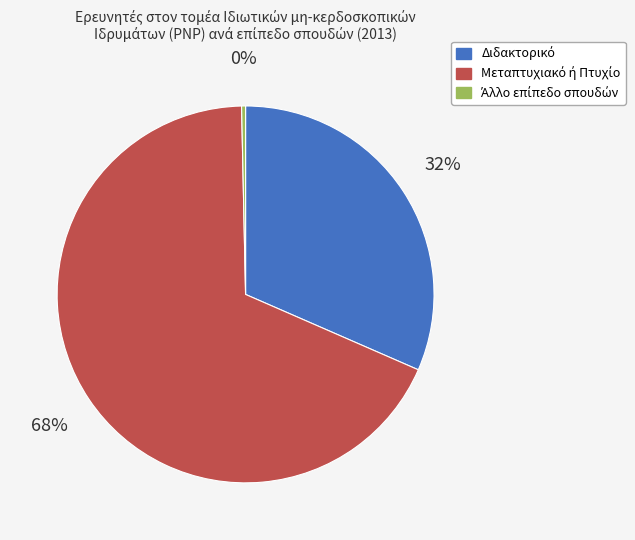

To the nearest percent, what is the difference between the largest and smallest slice percentages?

68%